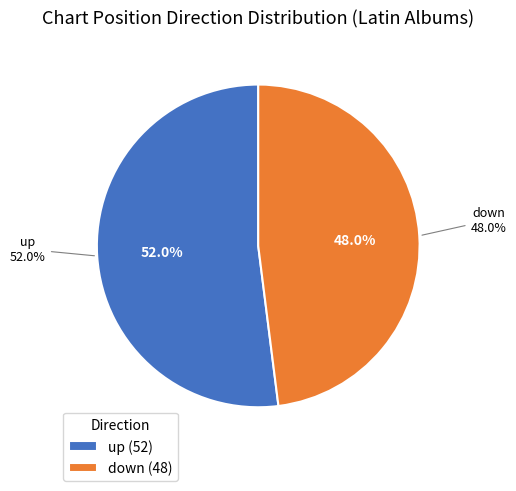

Count the number of slices in the pie.

2